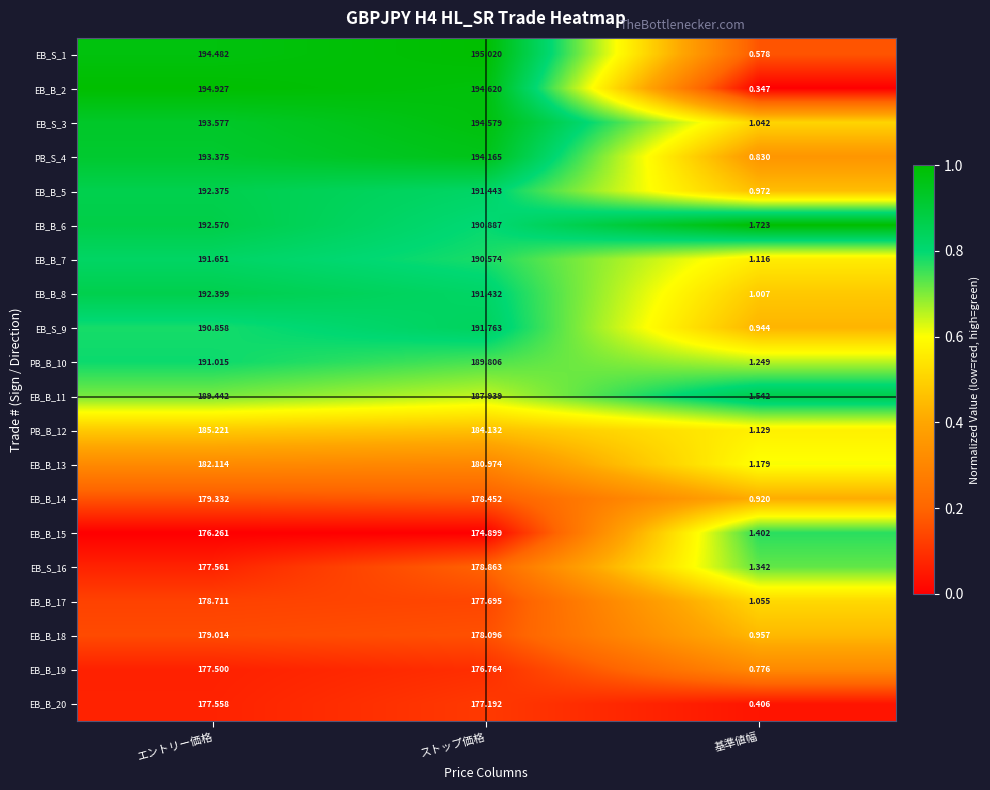

At which label does EB_B_5 first exceed 191?

エントリー価格